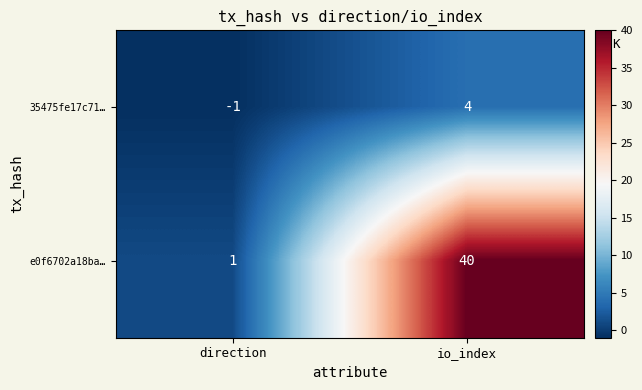

How many distinct data groups are displayed?

2